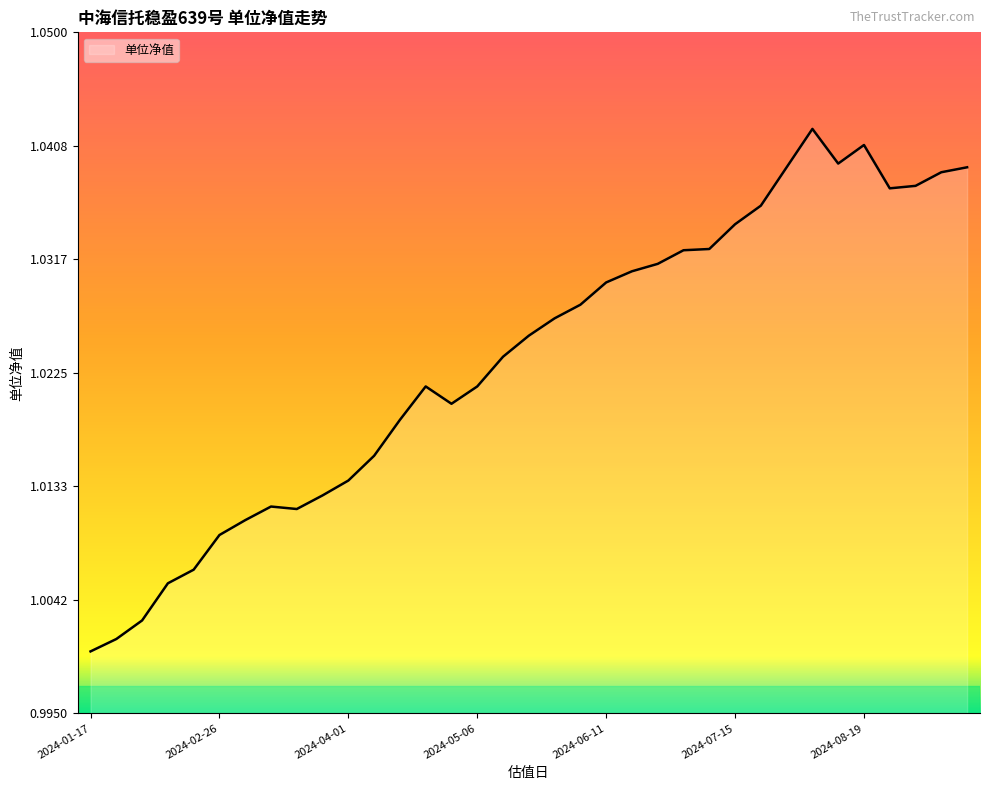

What is the minimum value shown in the chart?

1.0